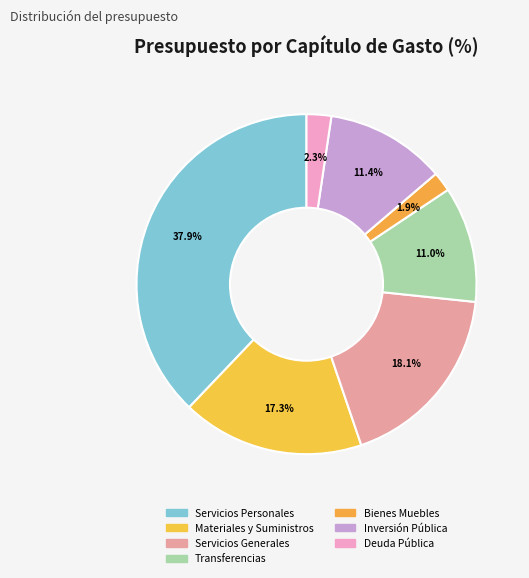

Is there a majority slice in this chart?

No